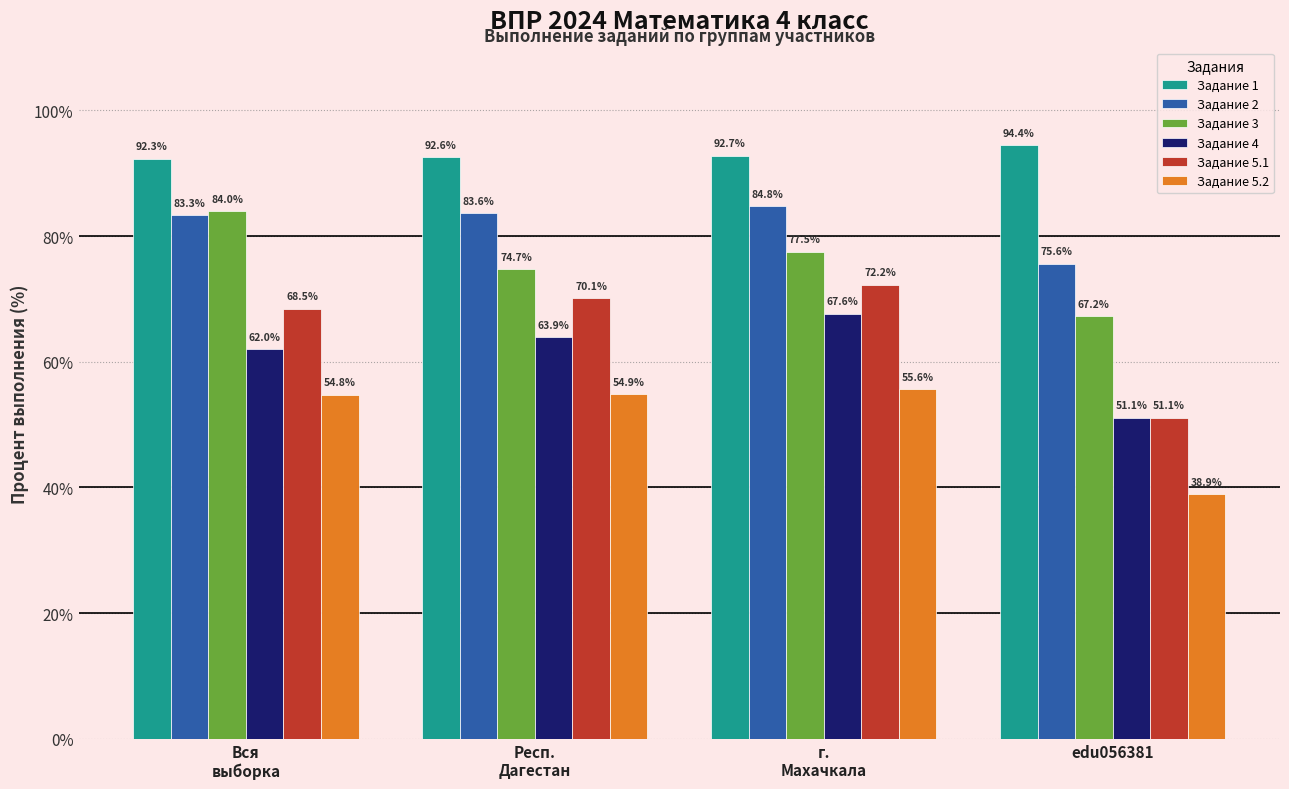

What is the sum of all Задание 1 values?

372.1